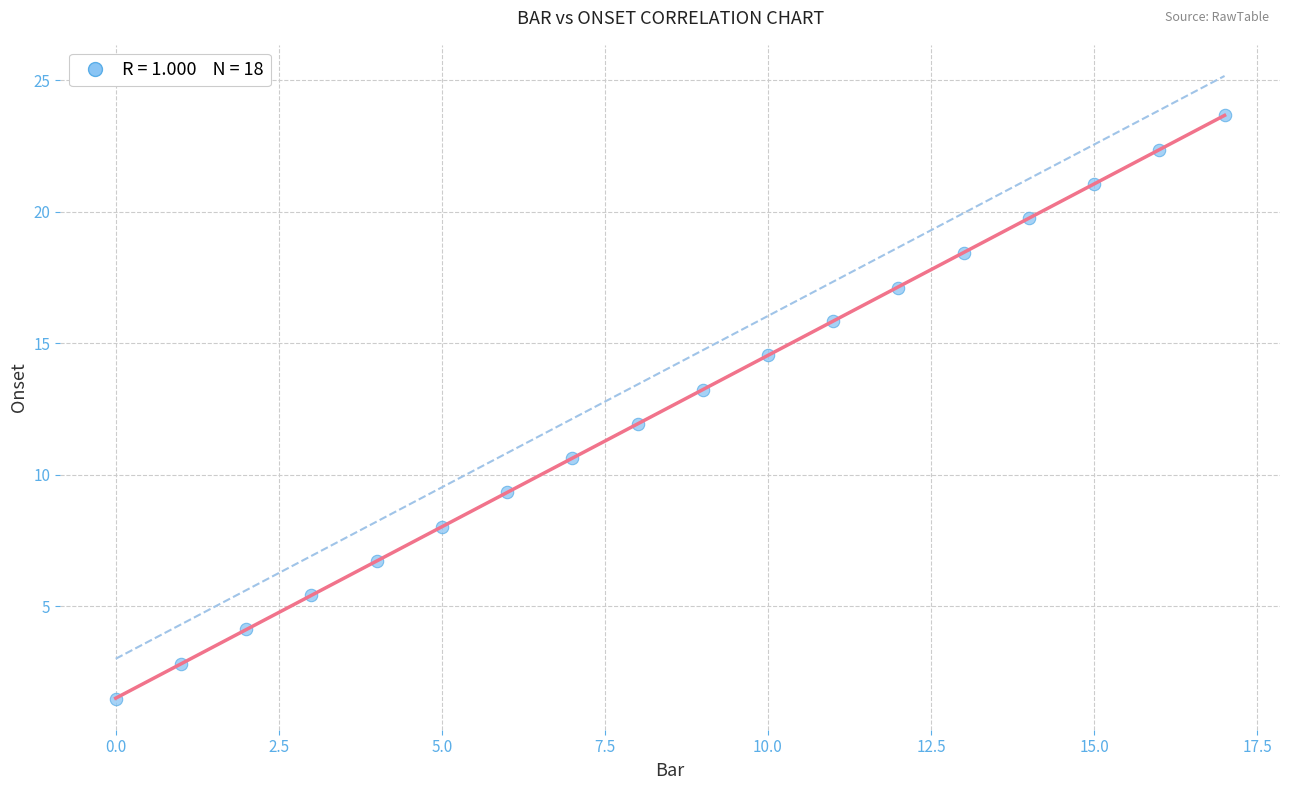

What is the range of Y values (max minus min)?

22.2